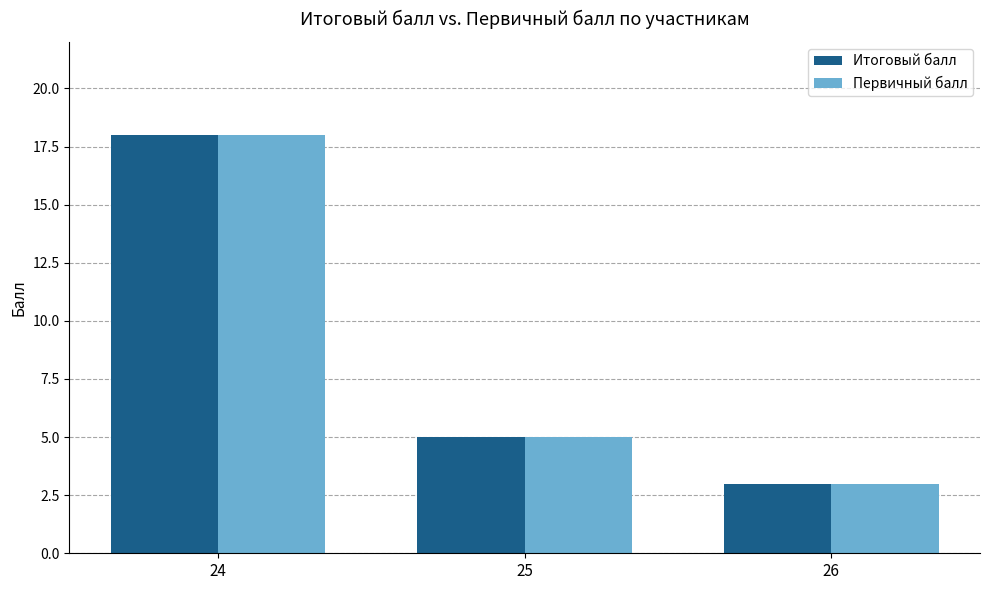

What is the average value of the Итоговый балл series?

9